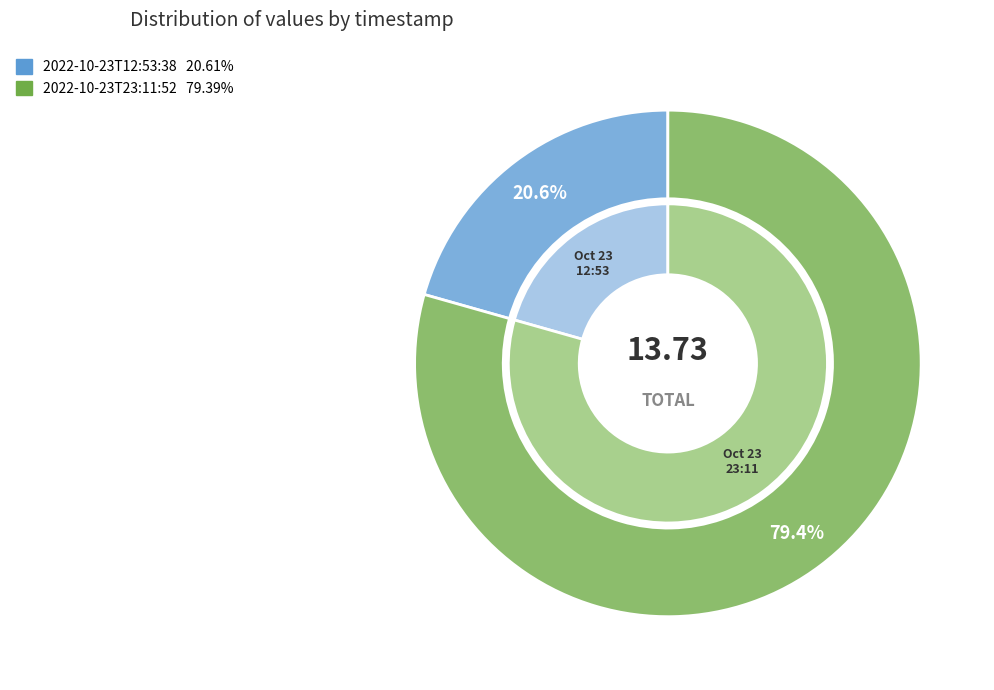

Is 2022-10-23T23:11:52.608Z the majority of the pie?

Yes